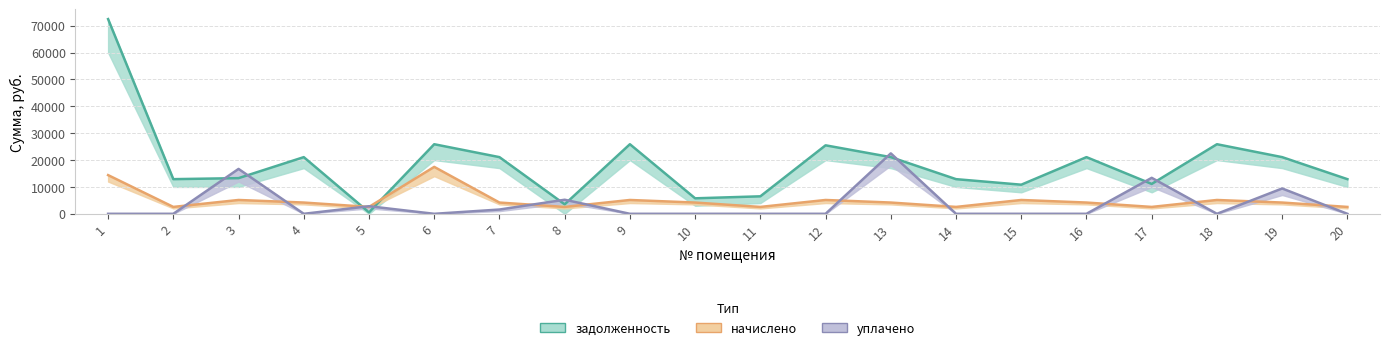

At which label does уплачено reach its minimum?

1